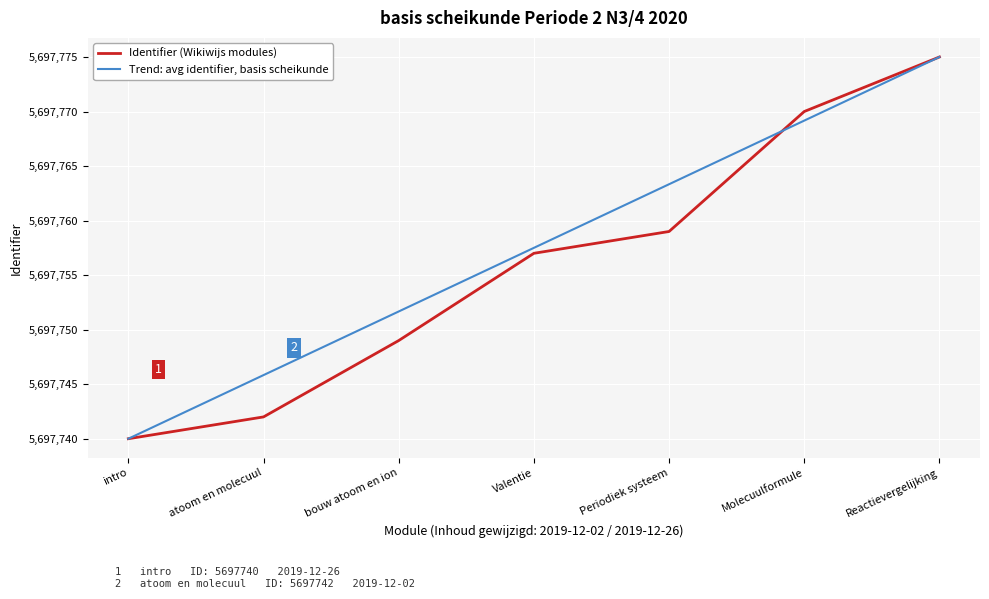

What is the highest value of the Trend: avg identifier, basis scheikunde series?

5697775.0